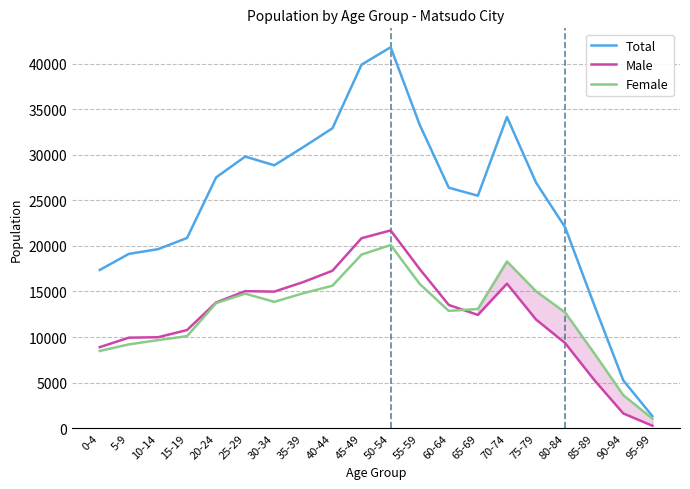

Which series changed the most between 5-9 and 85-89?

Total